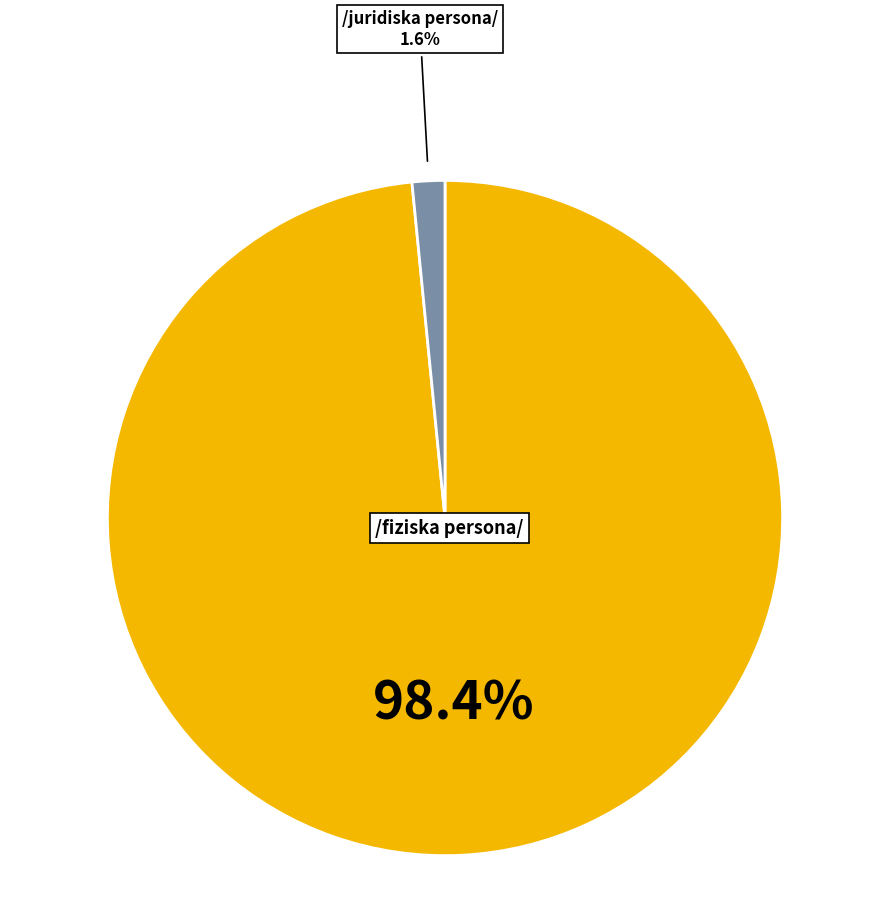

Is there a majority slice in this chart?

Yes